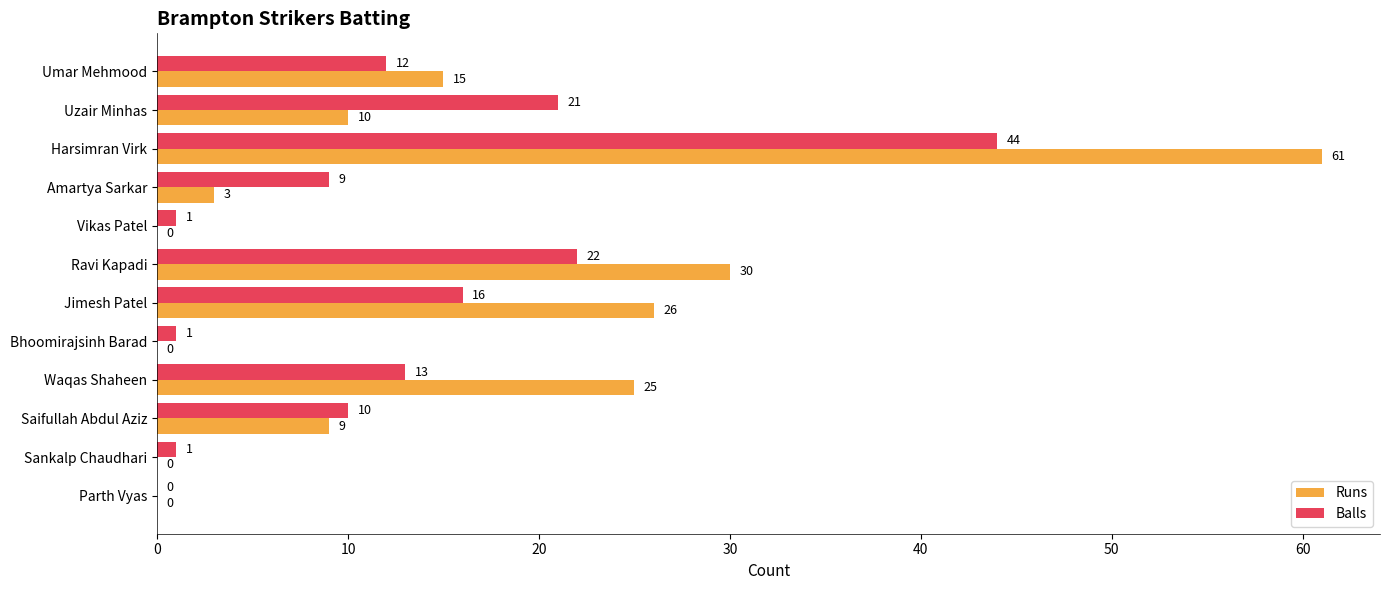

Which series changed the most between Waqas Shaheen and Saifullah Abdul Aziz?

Runs